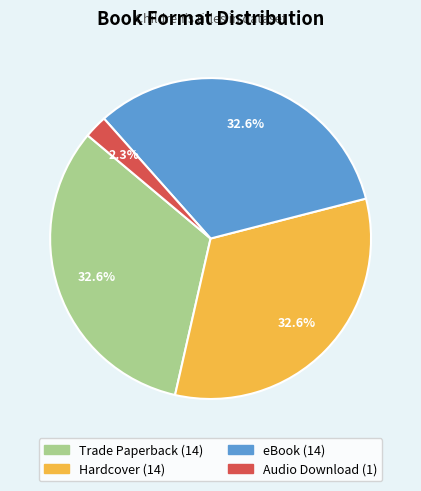

Is it true that eBook is 33% of the pie?

True